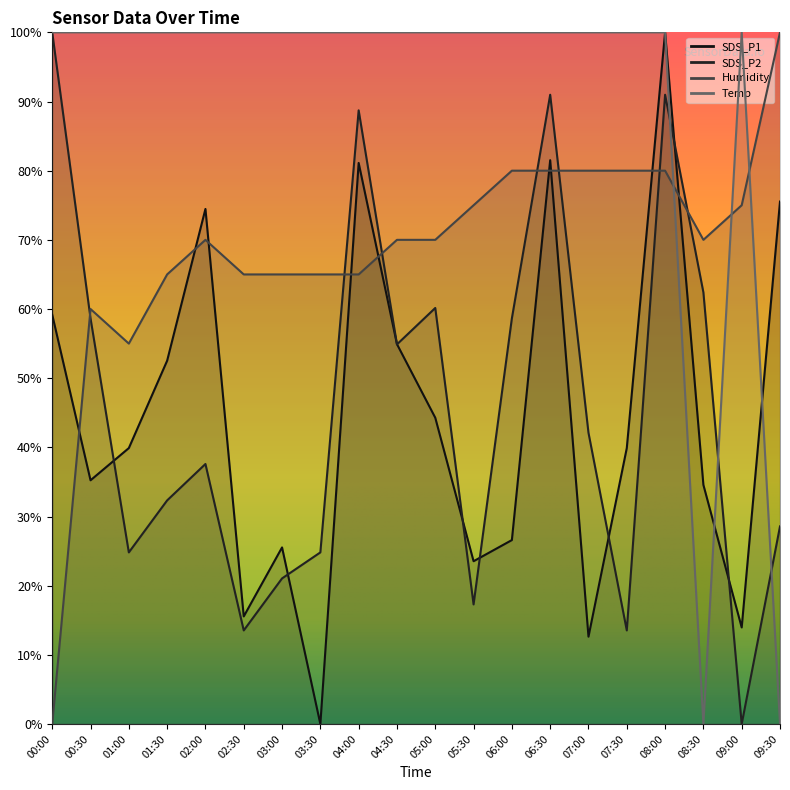

At how many categories does at least one series exceed 60?

20